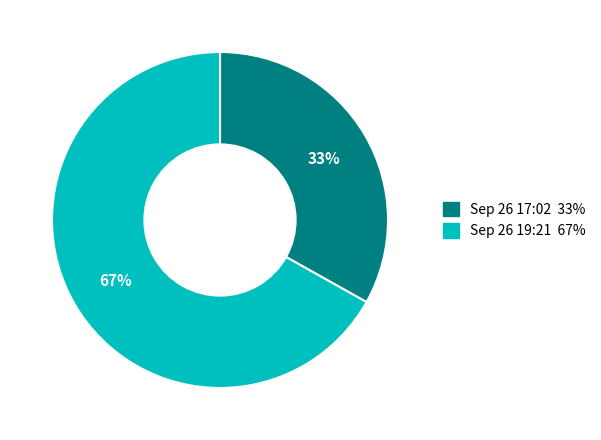

To the nearest percent, what is the average slice percentage?

50%